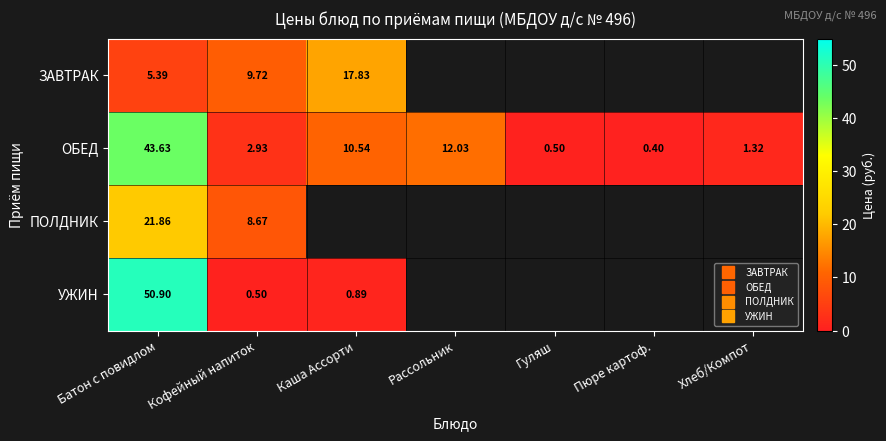

What is the highest value of the ПОЛДНИК series?

21.9